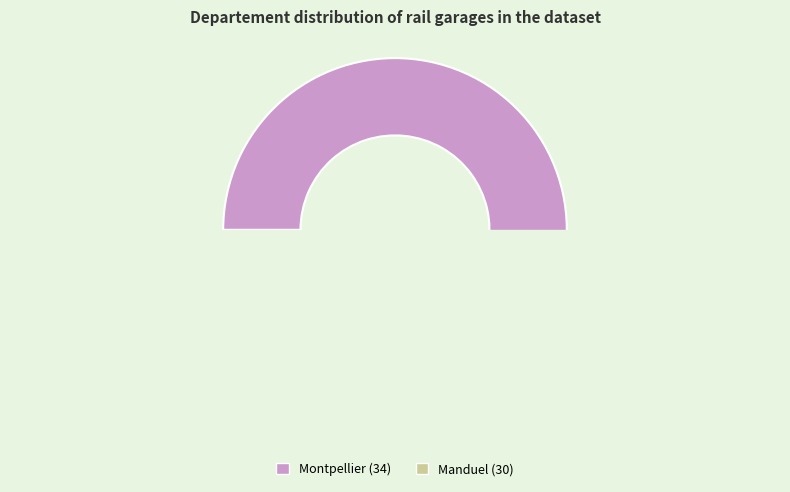

To the nearest percent, what portion does Montpellier (34) represent?

53%